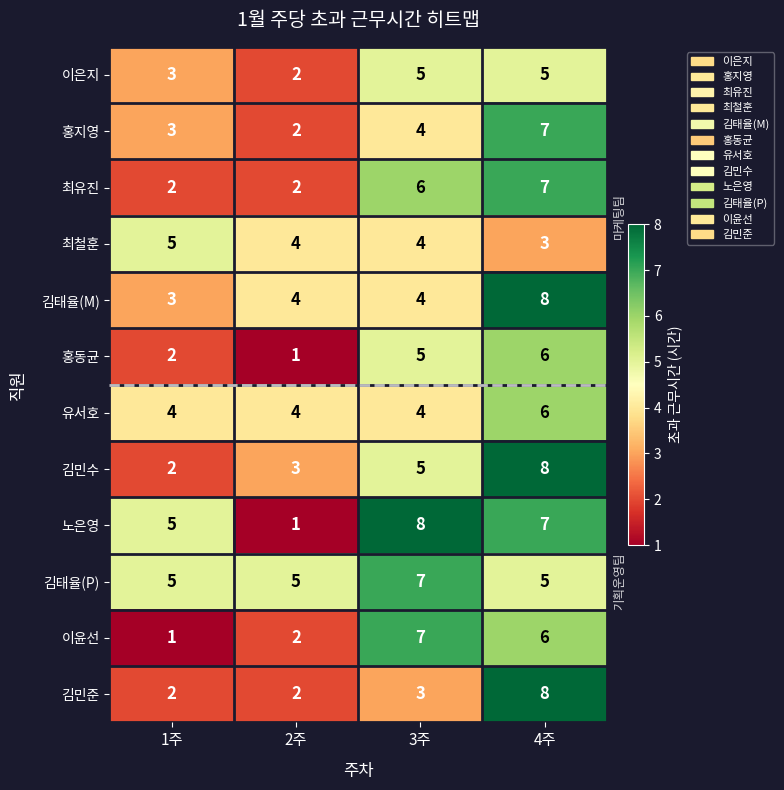

Which series has the largest range (max minus min)?

노은영